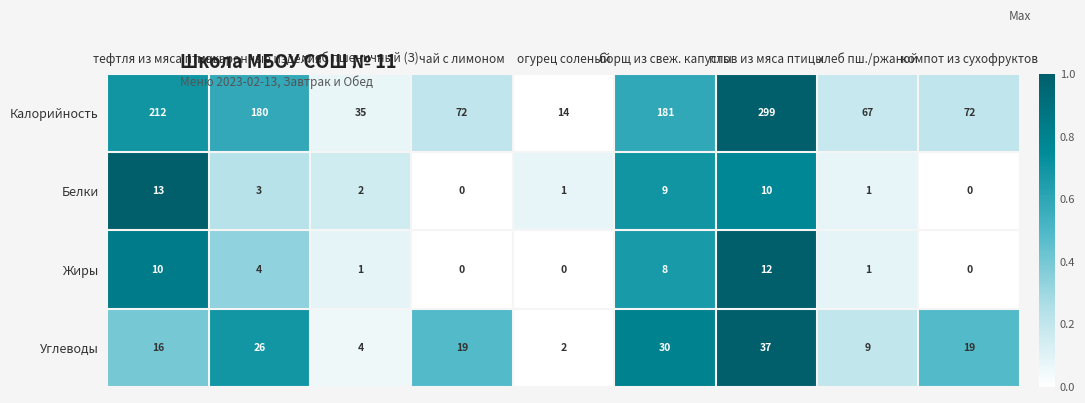

The value of Жиры at тефтля из мяса птицы is 17. True or false?

False